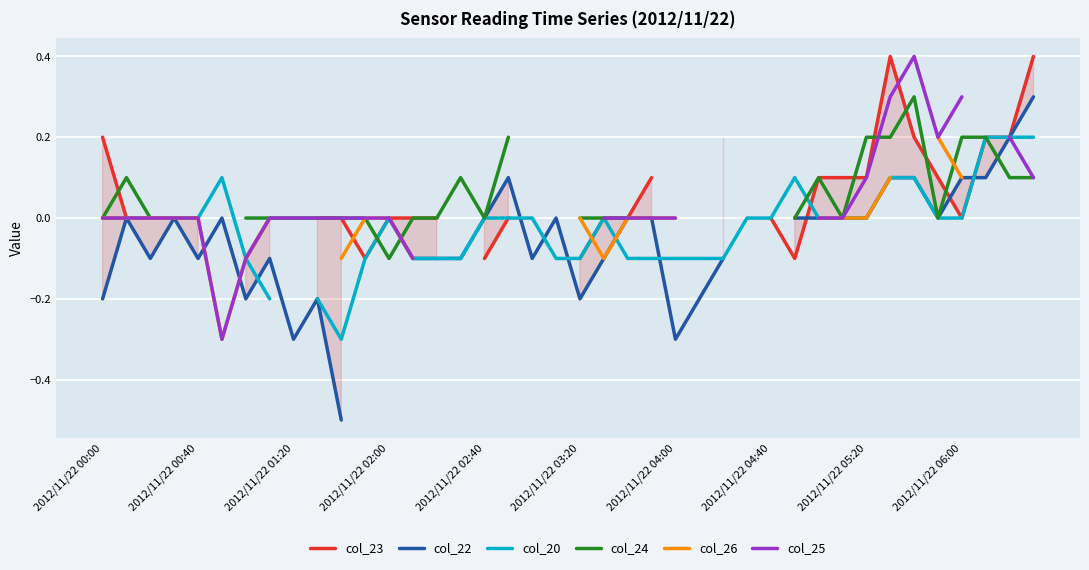

Between 35 and 34, which is larger?

34